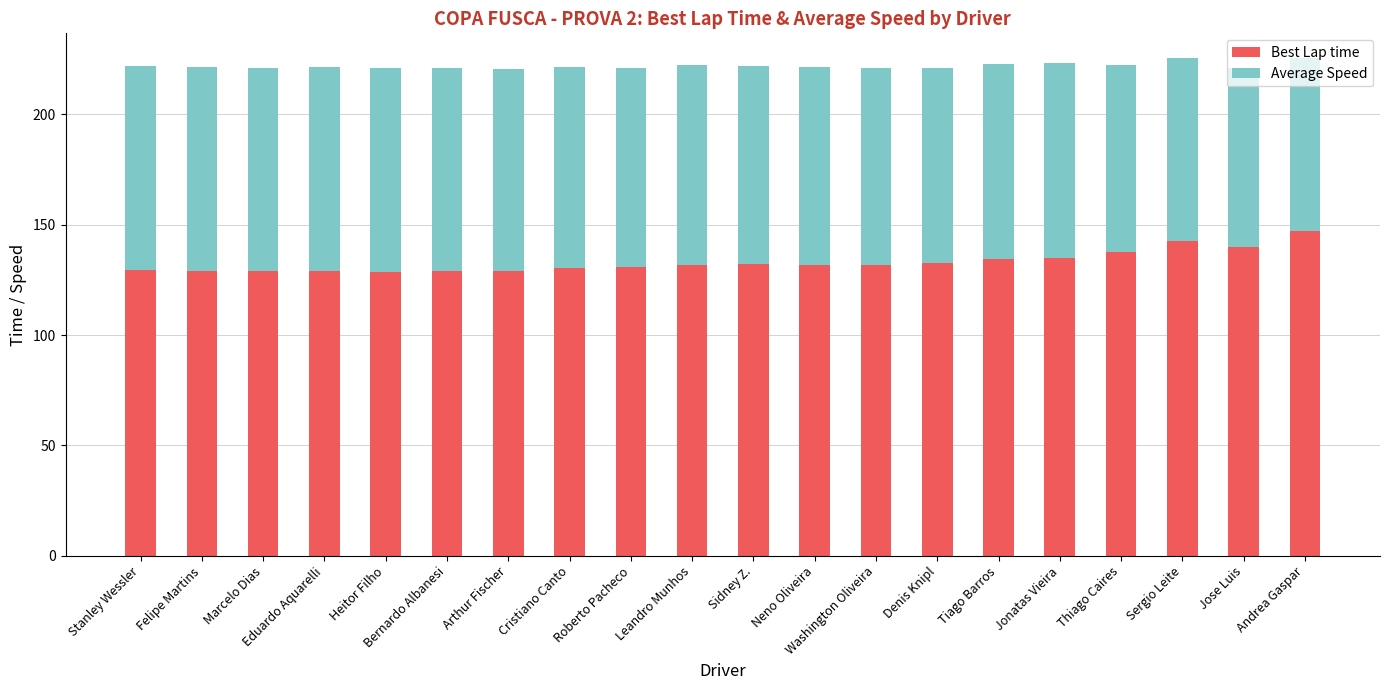

What is the sum of all Best Lap time values?

2660.9